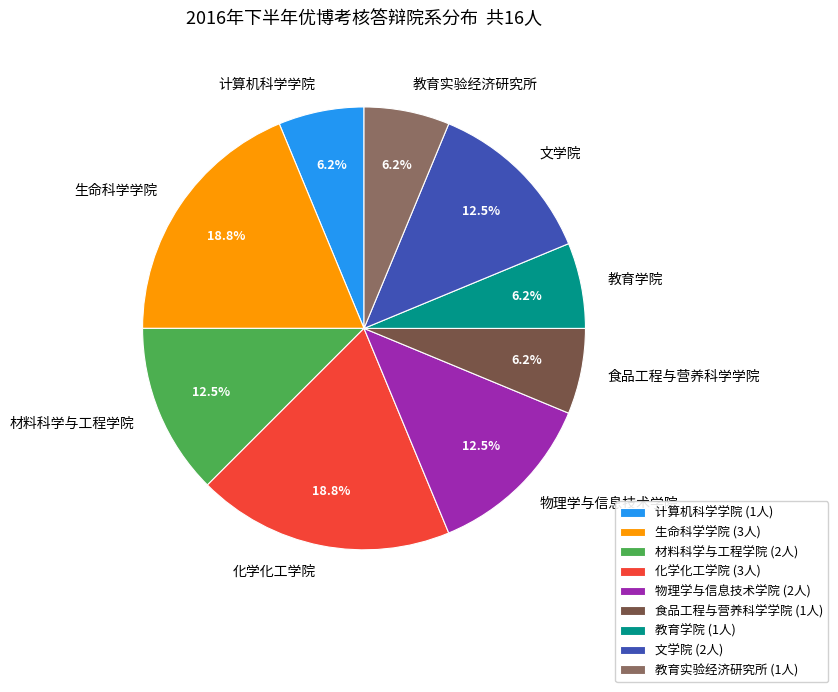

True or false: 食品工程与营养科学学院 accounts for 1% of the total.

False